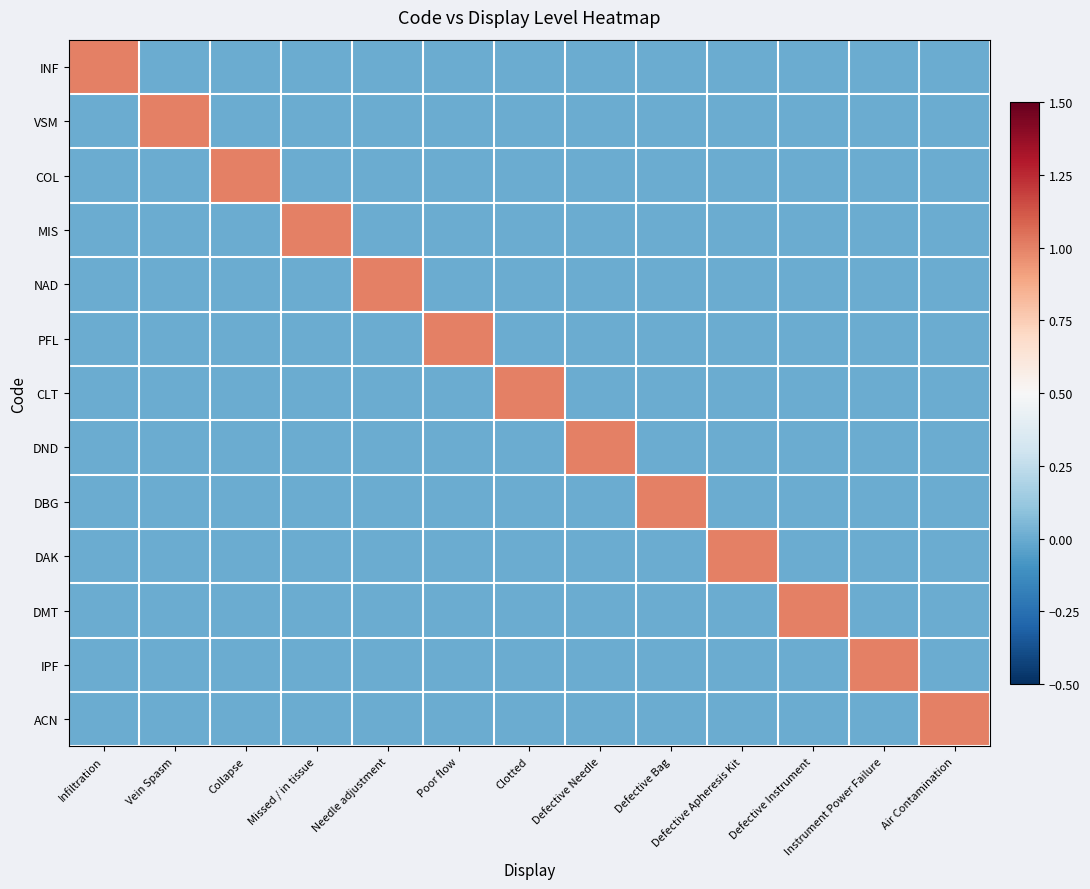

Which category has the lowest value across all series?

Vein Spasm